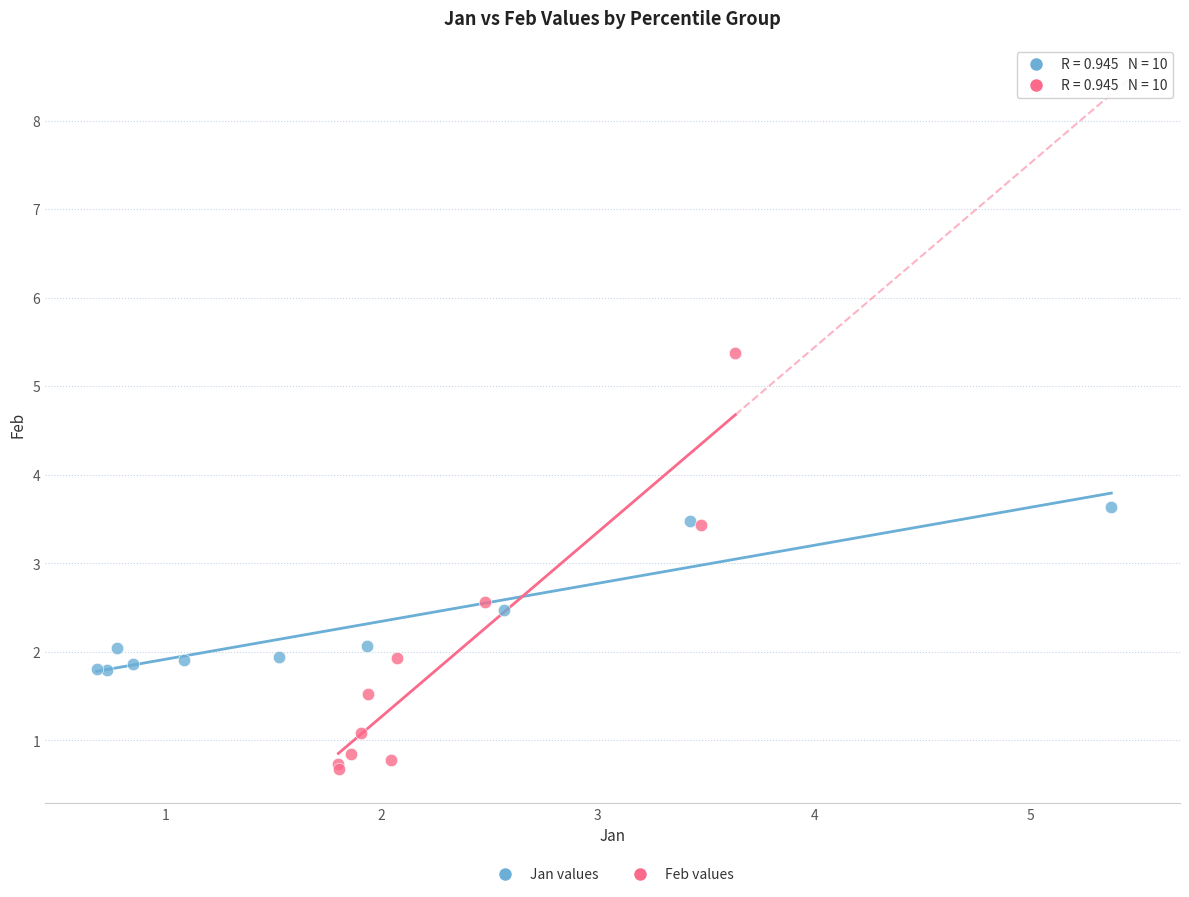

Which series has the widest spread of Y values?

Feb values